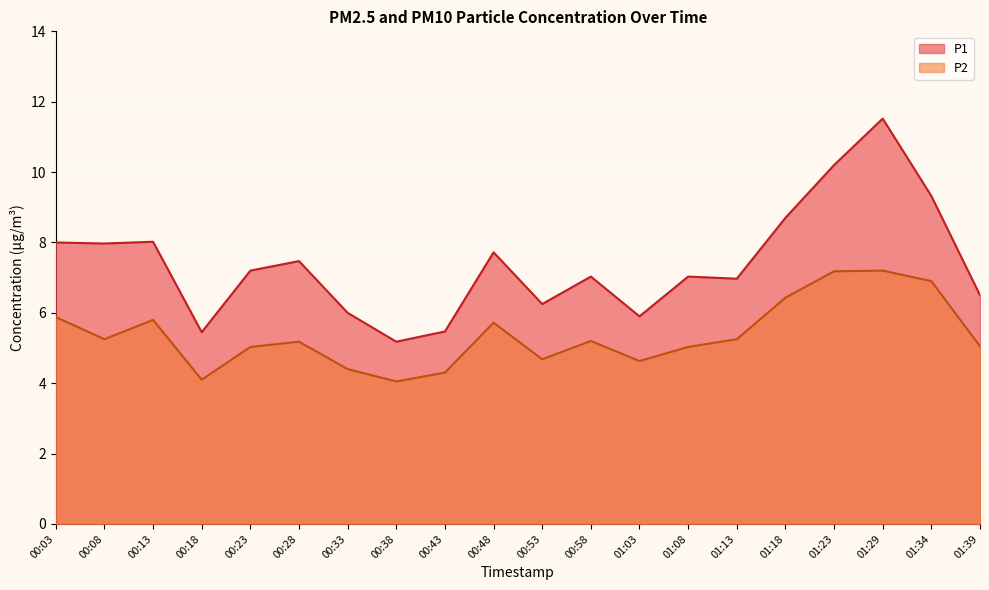

Rank the series by their maximum value, from lowest to highest.

P2, P1